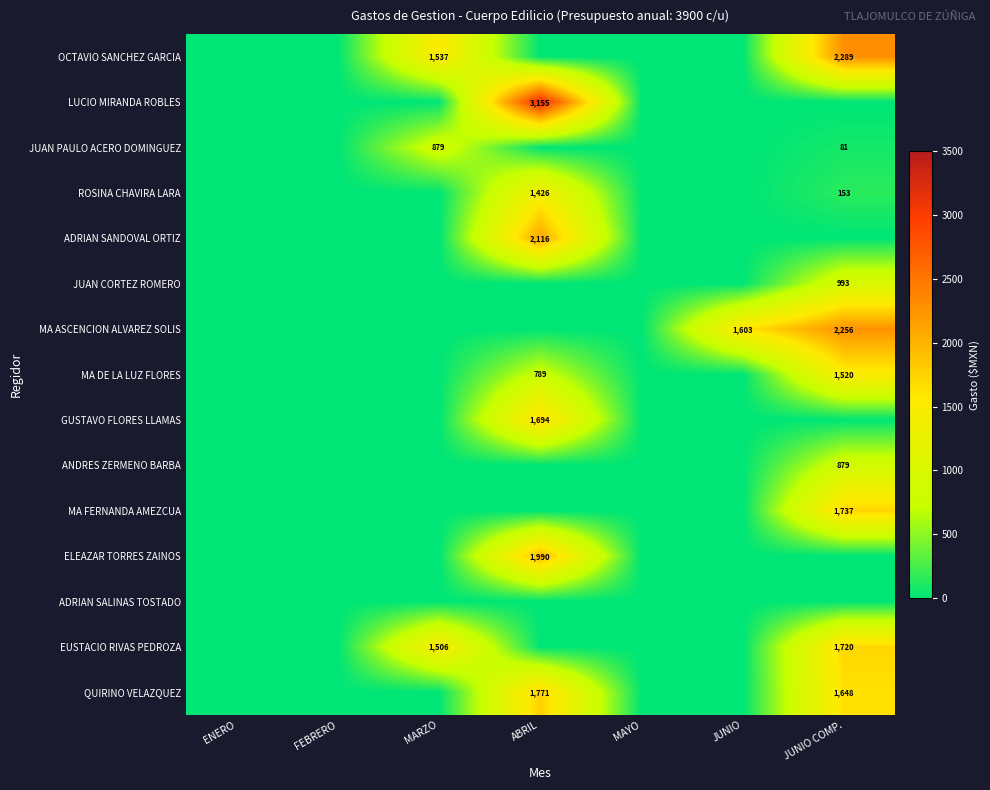

True or false: GUSTAVO FLORES LLAMAS has a value of 962 at ABRIL.

False